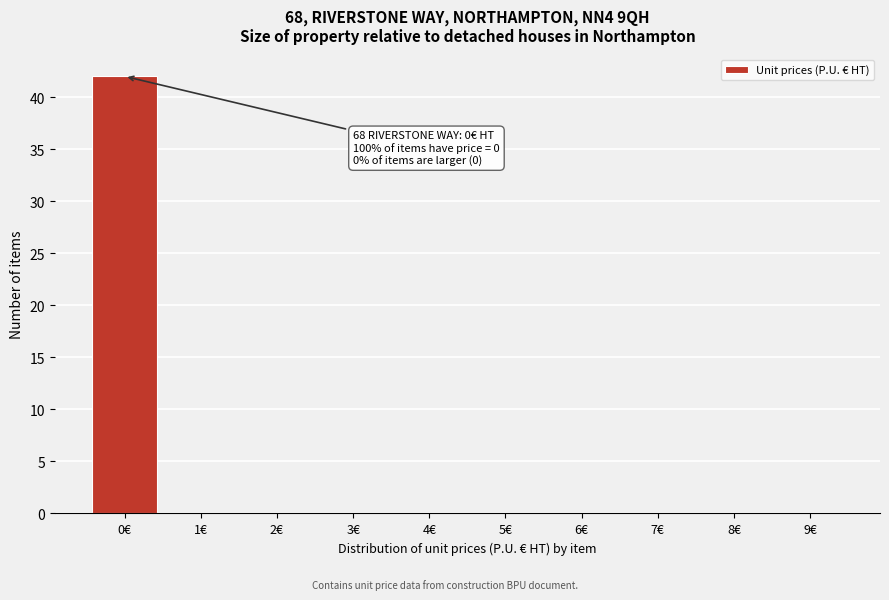

Over which range of the x-axis is the bar tallest?

-0.5 to 0.5